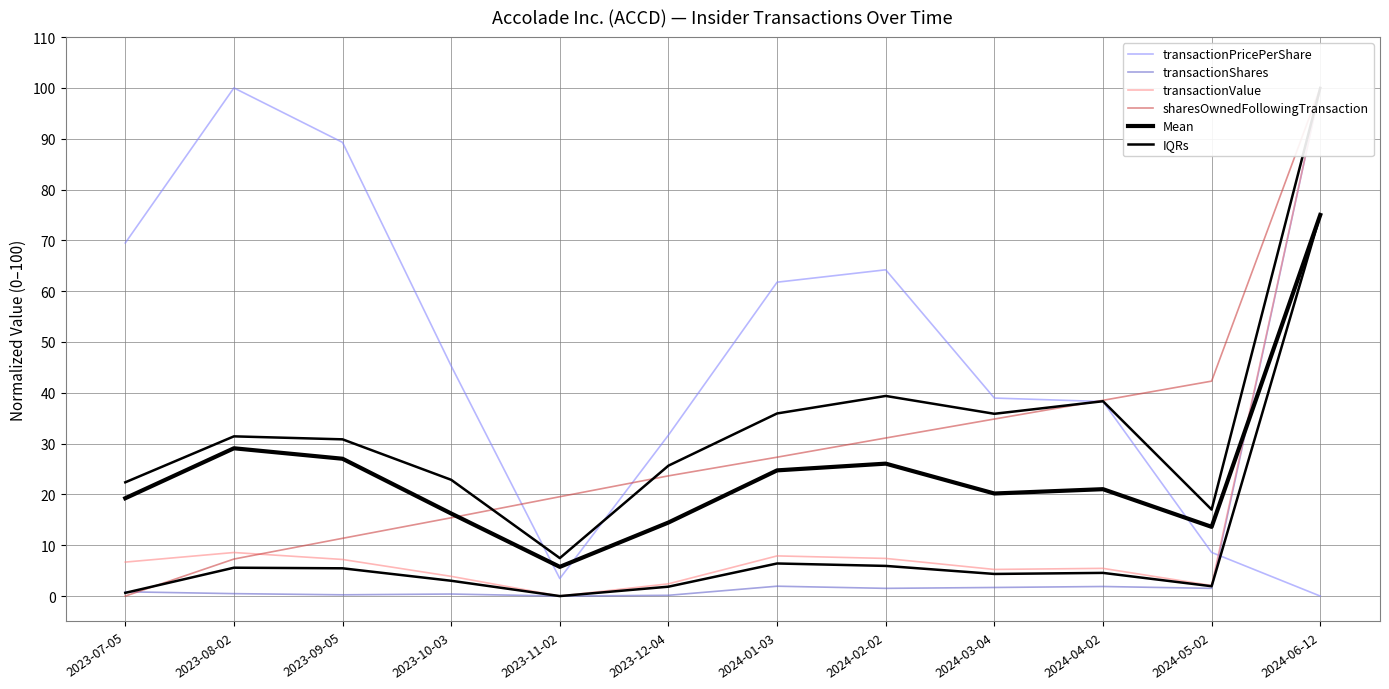

What is the total value across all series at 2023-07-05?

96.9